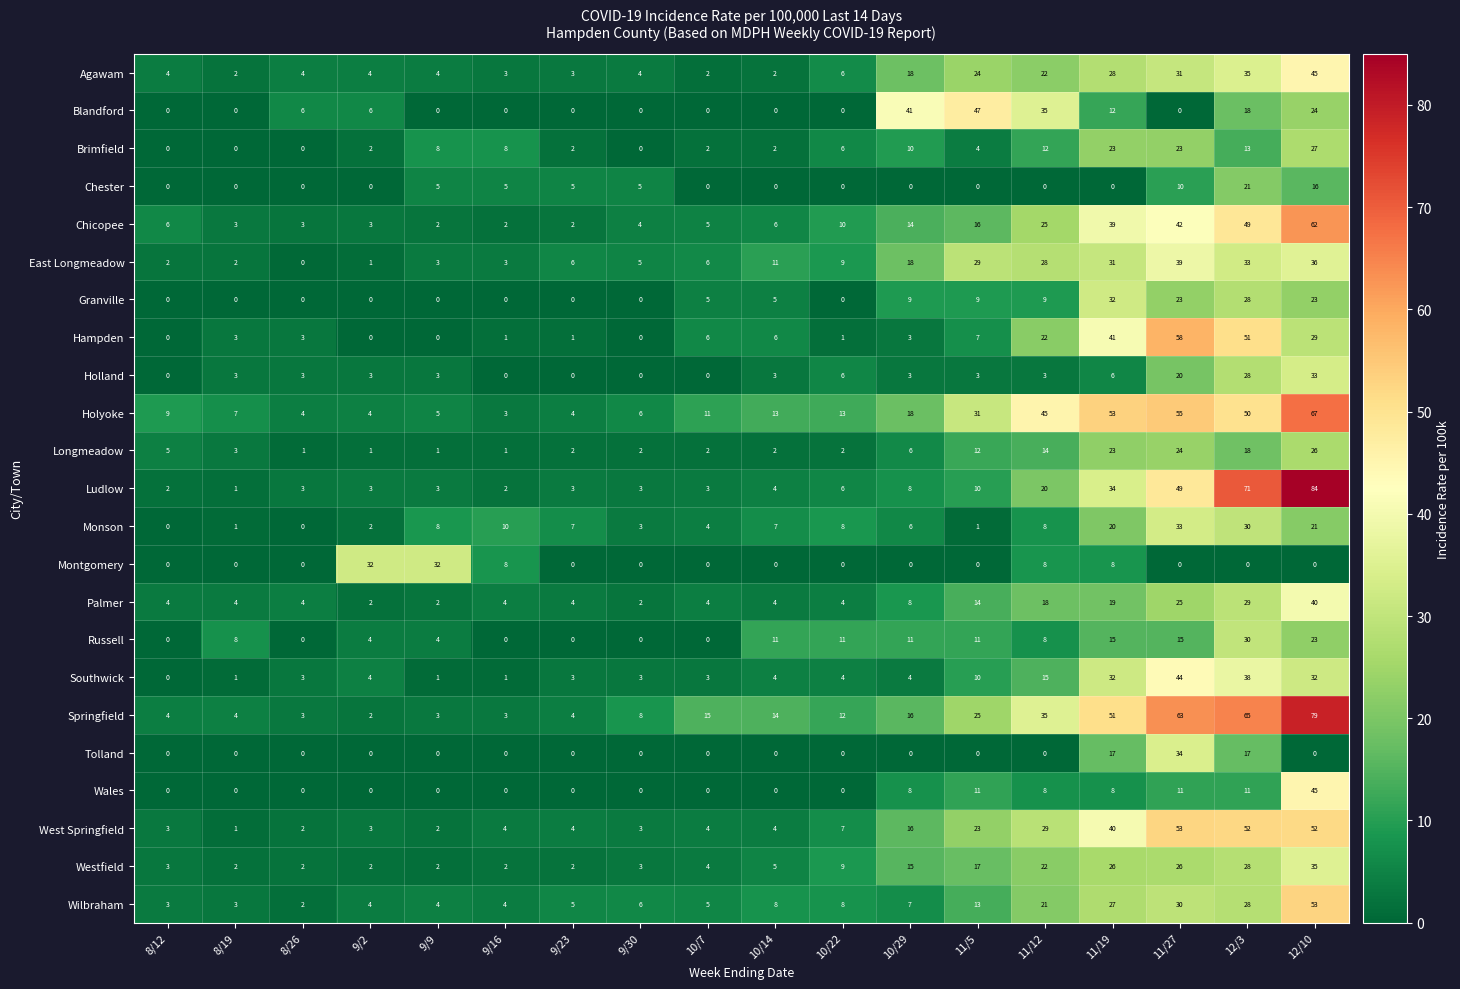

The value of Montgomery at 12/10 is 0. True or false?

True